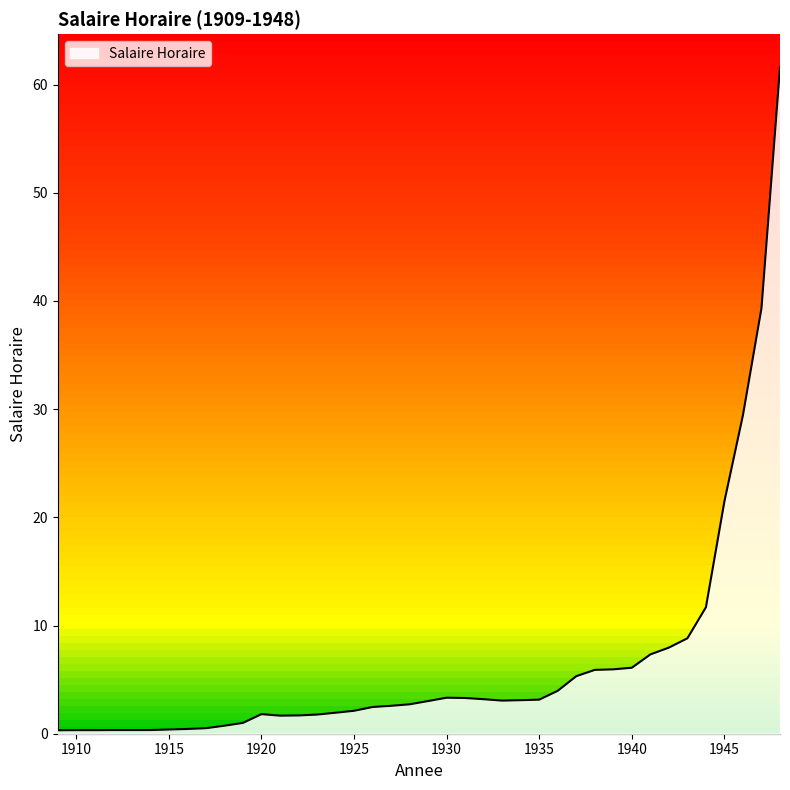

Rank the categories by value from lowest to highest.

1909, 1910, 1911, 1912, 1913, 1914, 1915, 1916, 1917, 1918, 1919, 1921, 1922, 1923, 1920, 1924, 1925, 1926, 1927, 1928, 1929, 1933, 1934, 1935, 1932, 1931, 1930, 1936, 1937, 1938, 1939, 1940, 1941, 1942, 1943, 1944, 1945, 1946, 1947, 1948